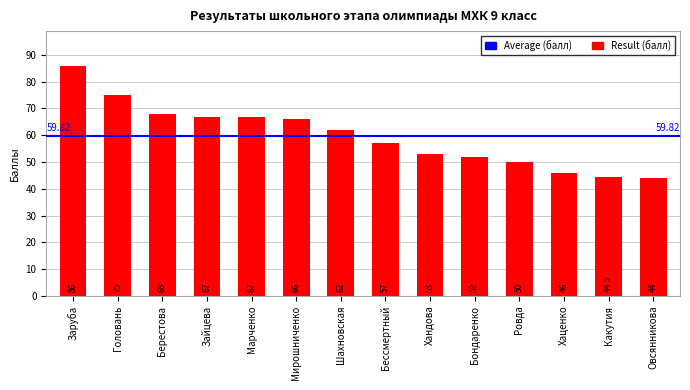

Reading left to right, what are all the values shown in this chart?

86.0	75.0	68.0	67.0	67.0	66.0	62.0	57.0	53.0	52.0	50.0	46.0	44.5	44.0